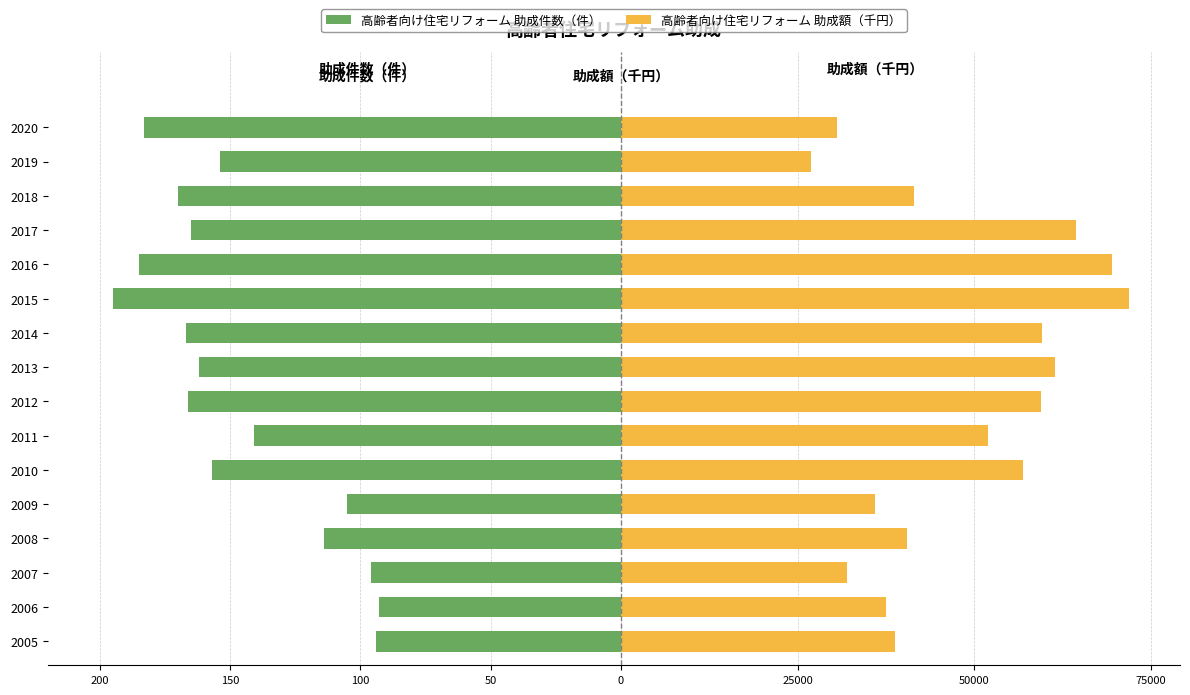

Between 2016 and 2018, which is larger?

2018